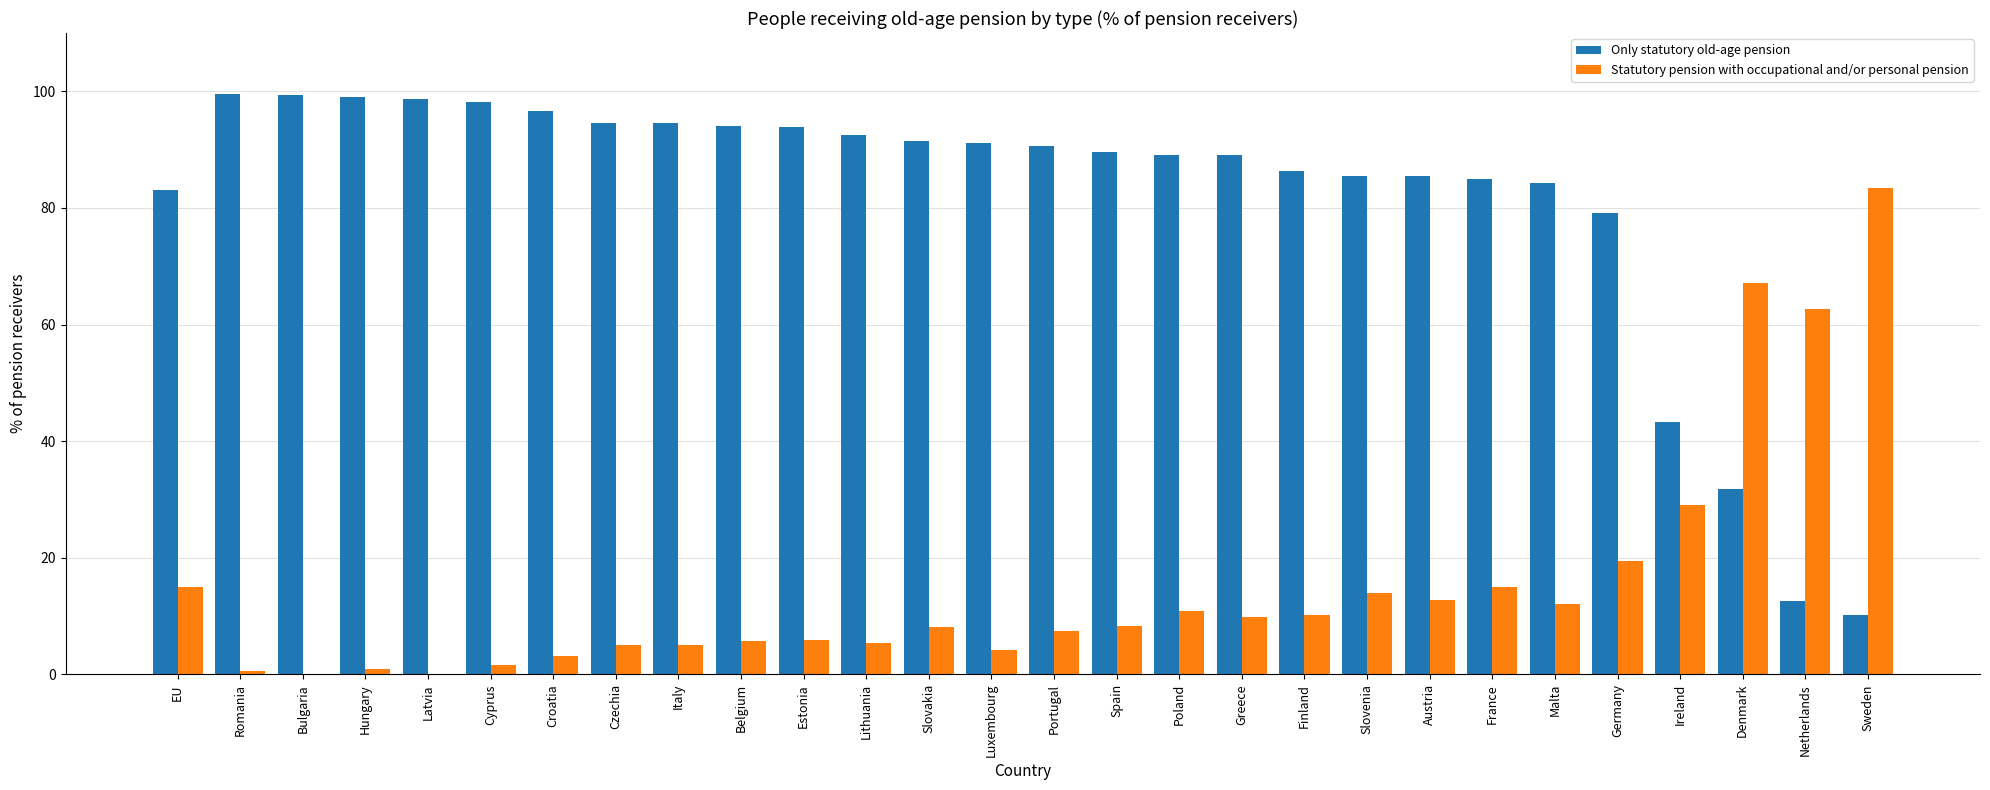

Is the value of Statutory pension with occupational and/or personal pension at Italy greater than the value of Only statutory old-age pension at Latvia?

No